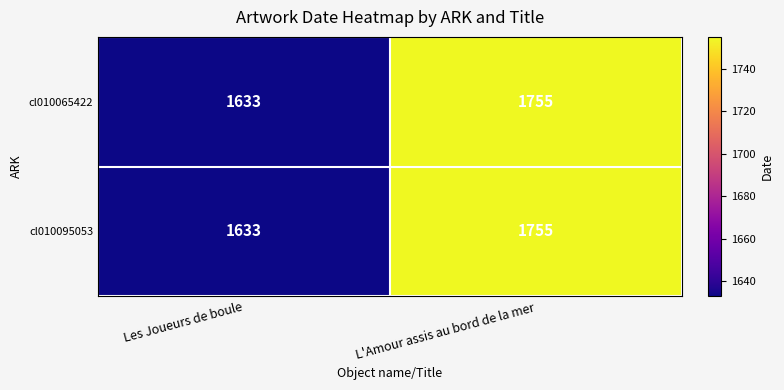

How many categories are shown in the chart?

2